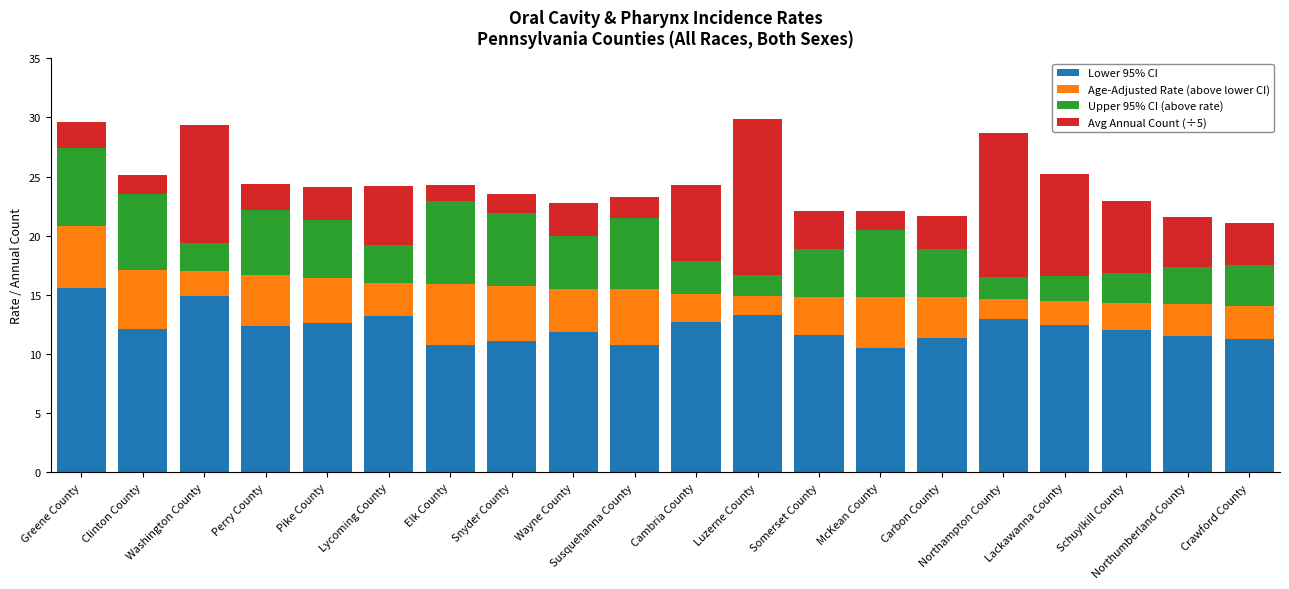

What is the total value across all series at McKean County?

22.1